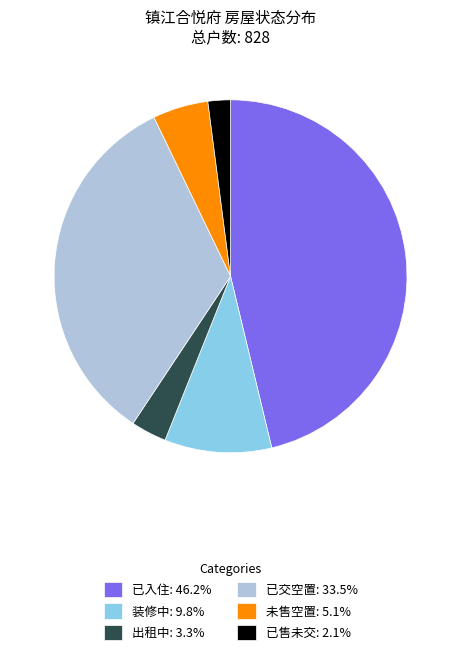

Which category has the biggest portion of the pie?

已入住